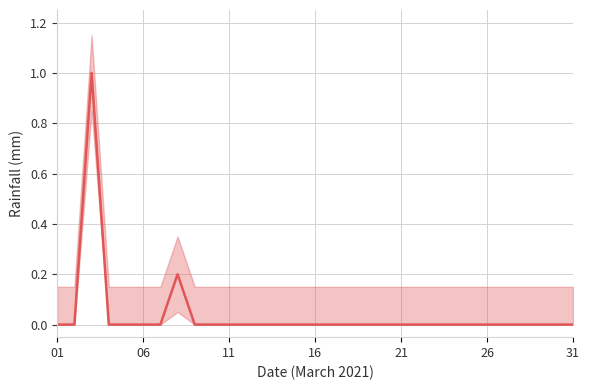

Which category has the lowest value across all series?

01